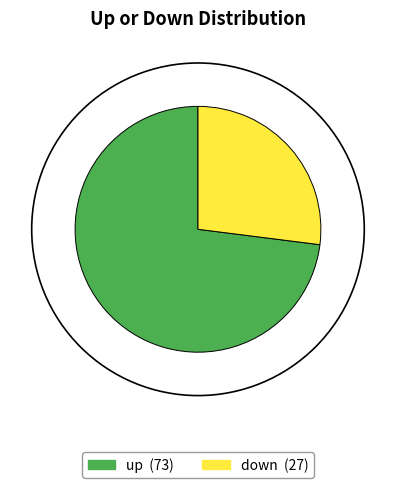

Rank the categories by value from lowest to highest.

down, up